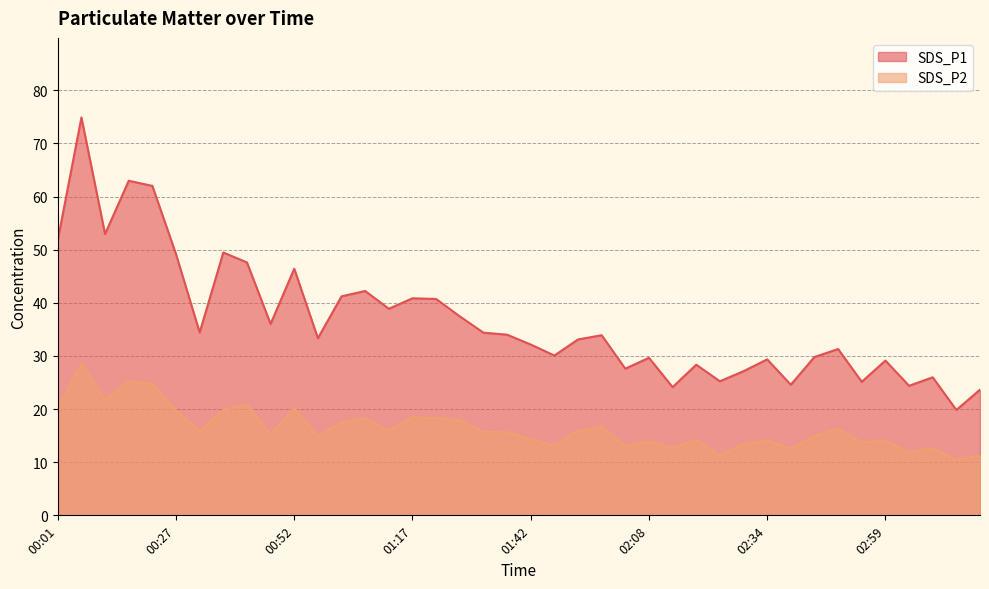

What is the lowest value of the SDS_P2 series?

10.5